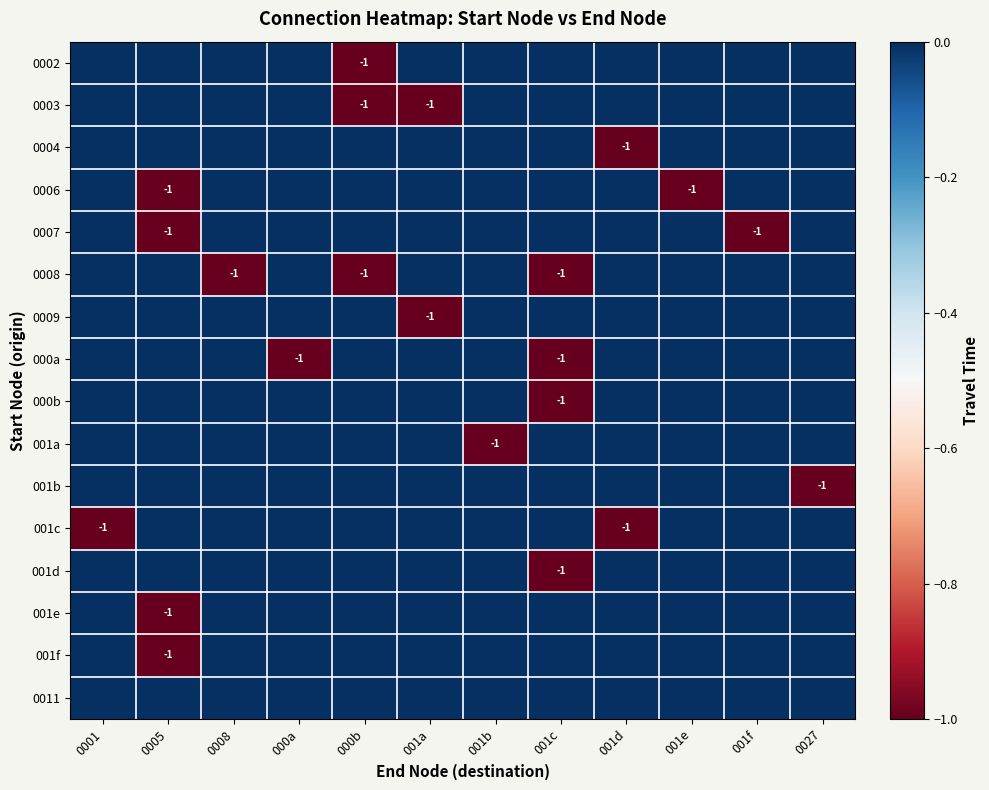

At which category is the sum across all series the highest?

0001